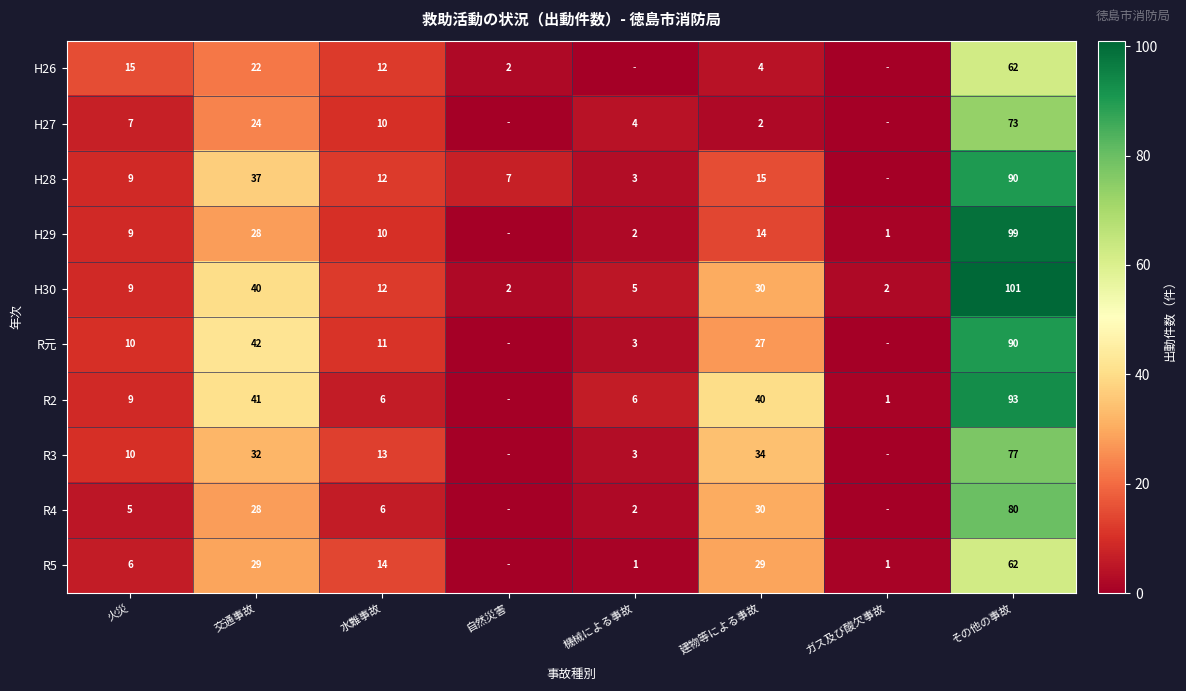

The H28 series shows 19 at 水難事故. True or false?

False